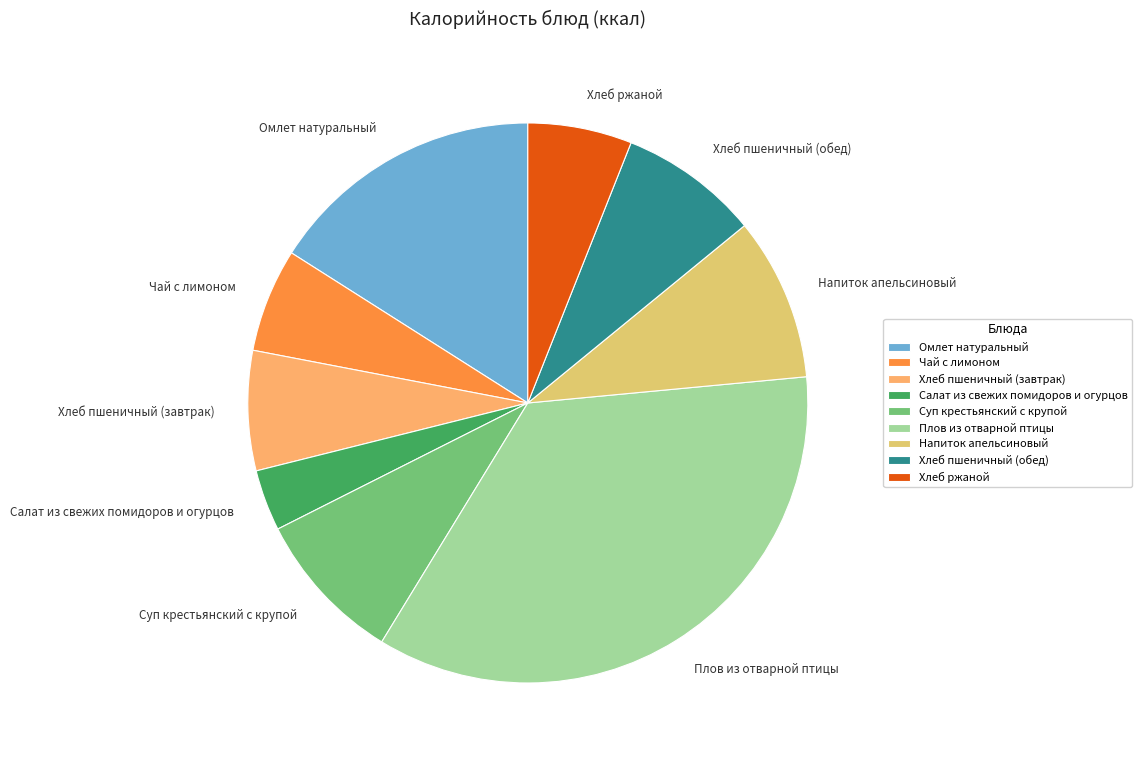

What is the smallest slice in the pie chart?

Салат из свежих помидоров и огурцов